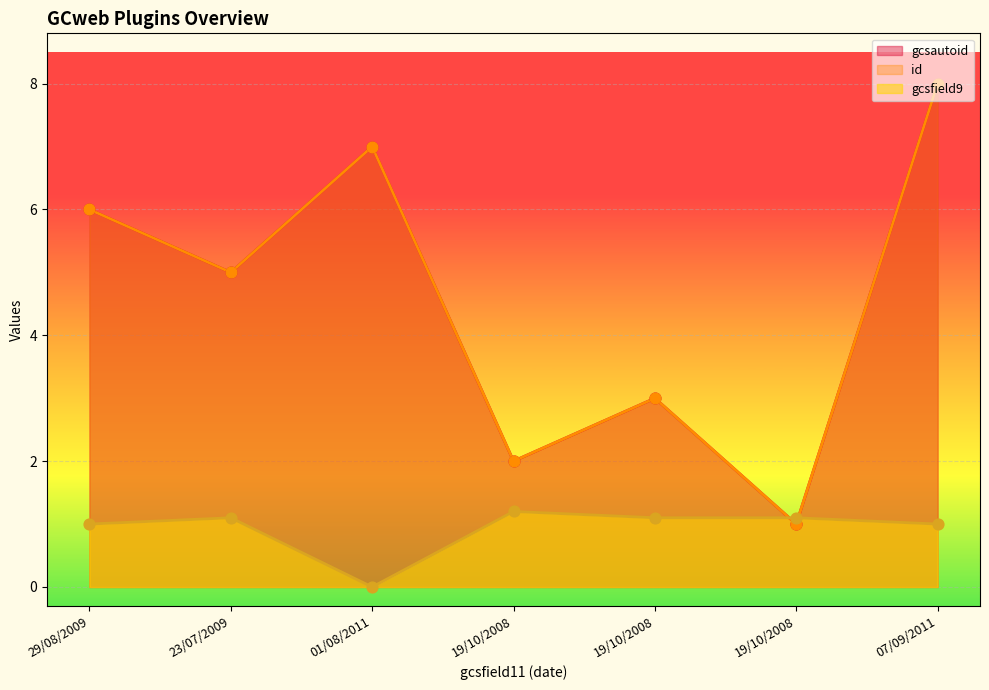

Which series has the largest Y range (max minus min)?

gcsautoid